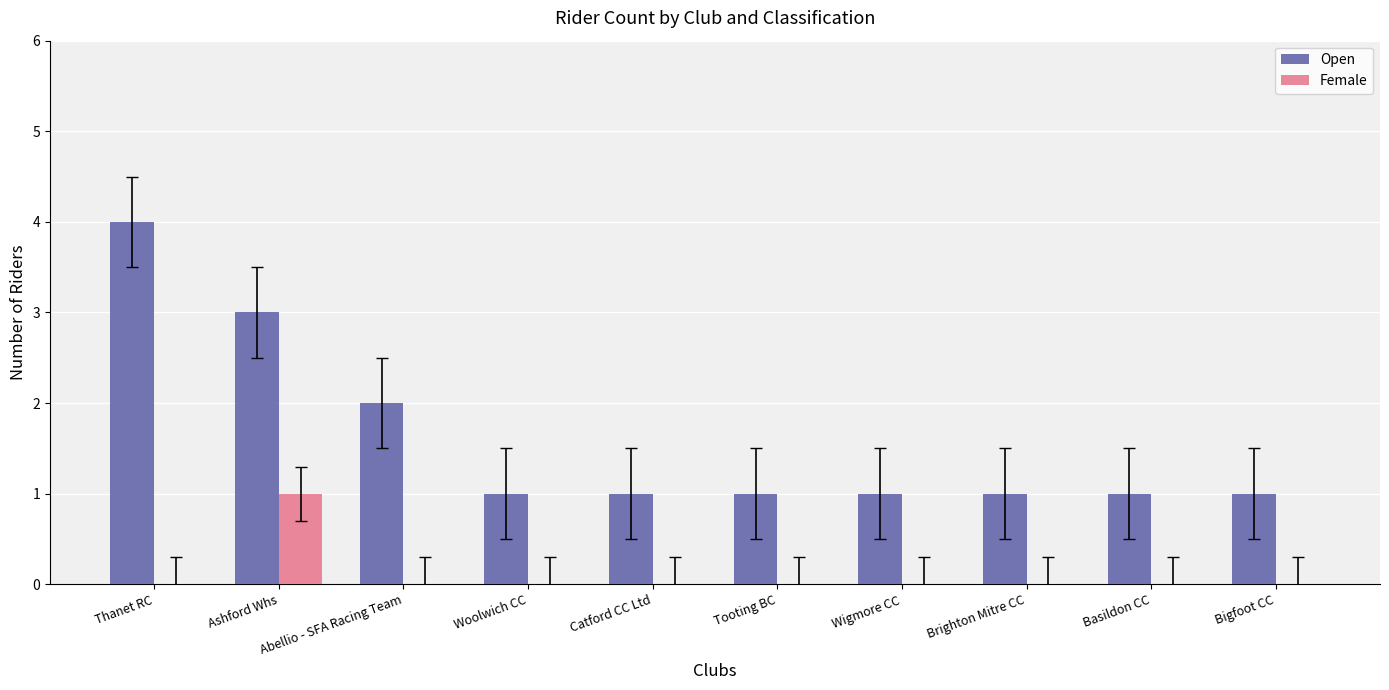

Is it true that Female equals -1 at Abellio - SFA Racing Team?

False